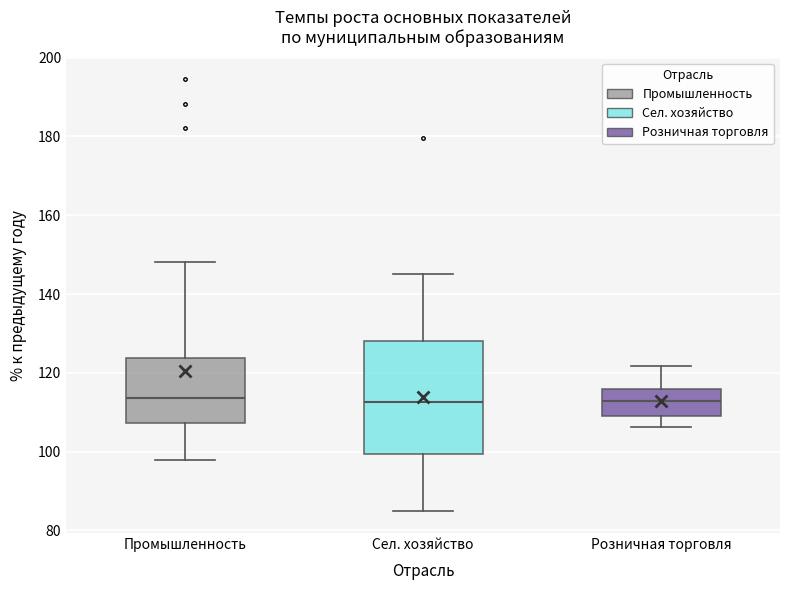

Reading left to right, read every box against the y-axis: the position of its median line, the range the box covers, and the ends of its whiskers. The values are not printed on the chart, so give them approximately, as read against the axis.

Промышленность: median 114, box 108 to 124, whiskers 98 to 148
Сел. хозяйство: median 112, box 100 to 128, whiskers 84 to 146
Розничная торговля: median 112, box 108 to 116, whiskers 106 to 122